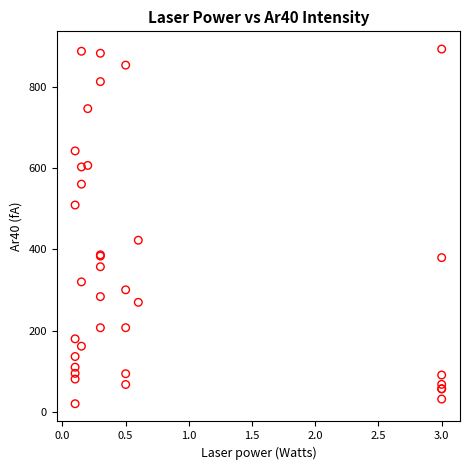

What Y value in the scatter plot is closest to 456?

422.4